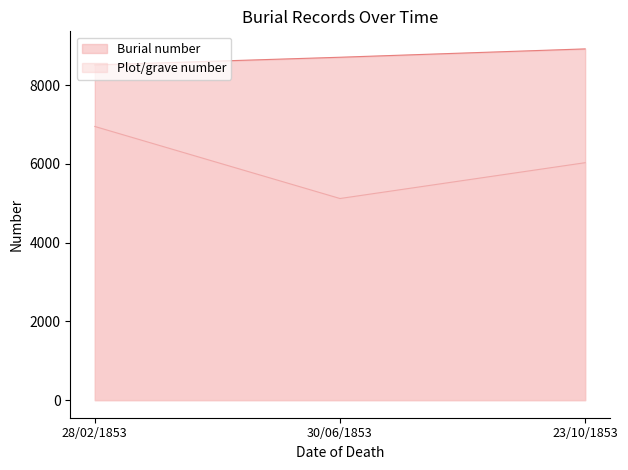

How many lines are shown in the chart?

2